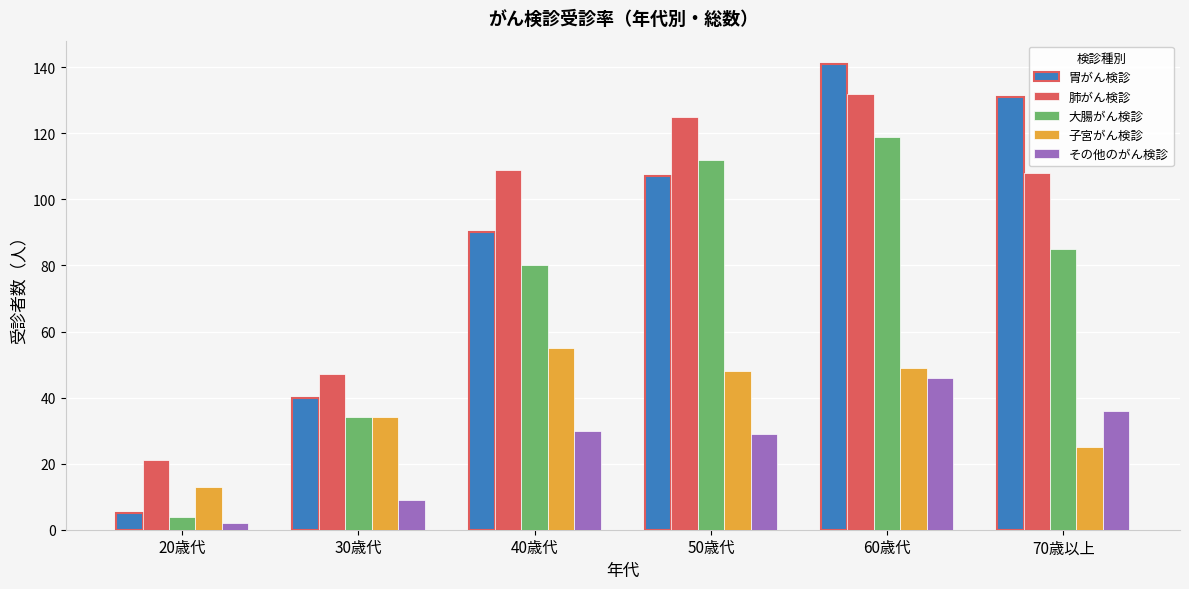

Rank the series at 40歳代 from highest to lowest value.

肺がん検診, 胃がん検診, 大腸がん検診, 子宮がん検診, その他のがん検診